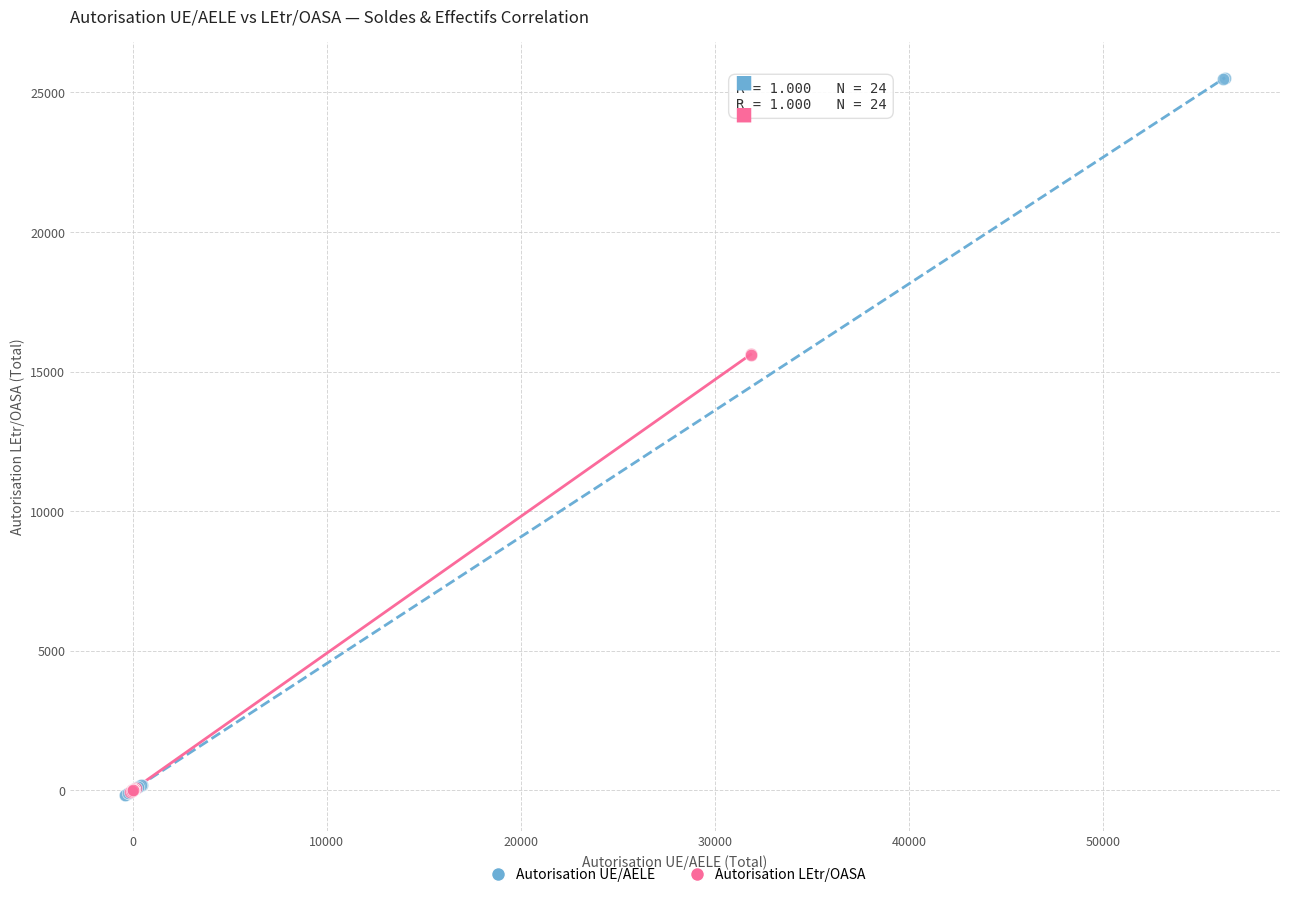

Which series contains the highest Y value?

Autorisation UE/AELE